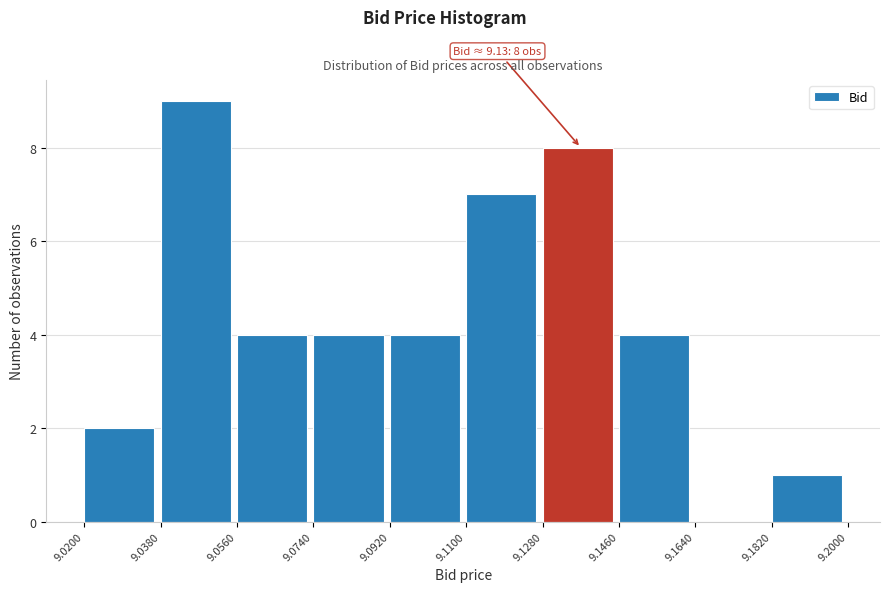

Over which range of the x-axis is the bar tallest?

9.0380 to 9.0560